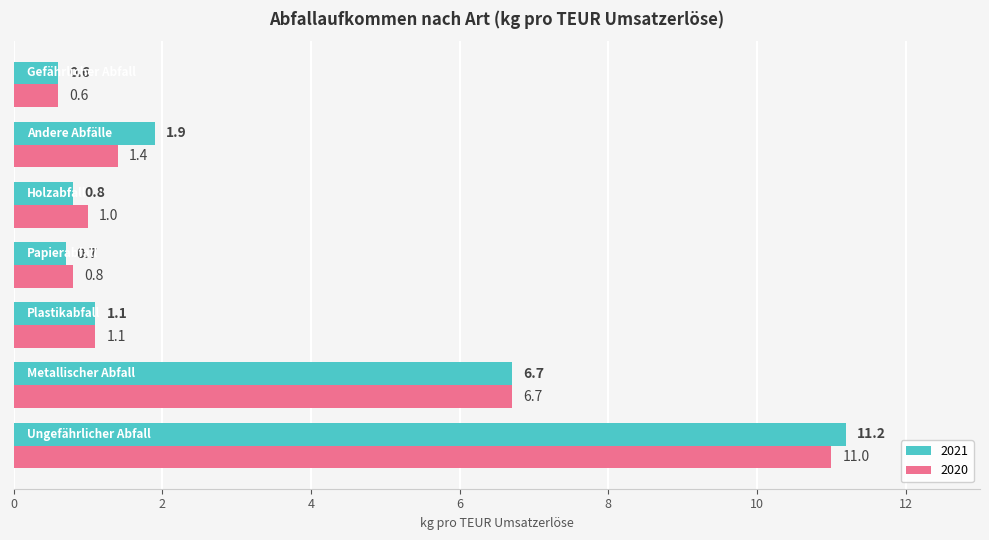

What is the minimum value shown in the chart?

0.6